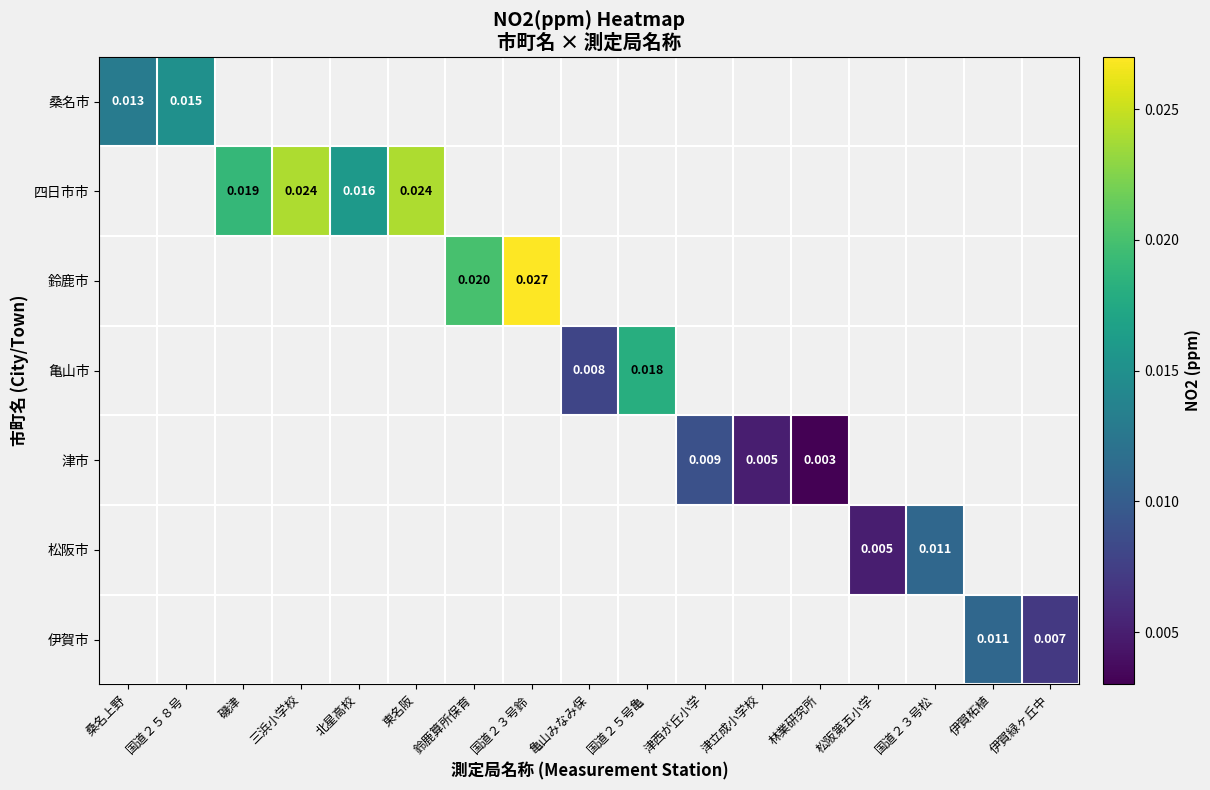

At which category does the chart reach its peak across all series?

国道２３号鈴